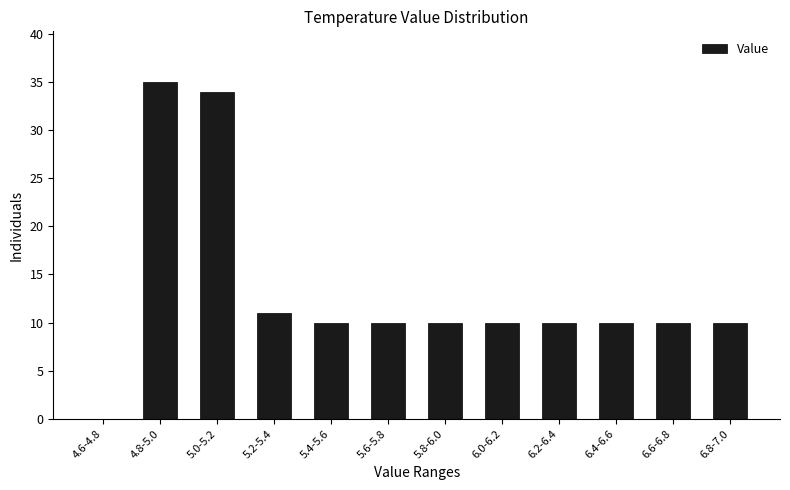

Reading left to right, transcribe all the data shown in this chart.

4.6-4.8=0	4.8-5.0=35	5.0-5.2=34	5.2-5.4=11	5.4-5.6=10	5.6-5.8=10	5.8-6.0=10	6.0-6.2=10	6.2-6.4=10	6.4-6.6=10	6.6-6.8=10	6.8-7.0=10